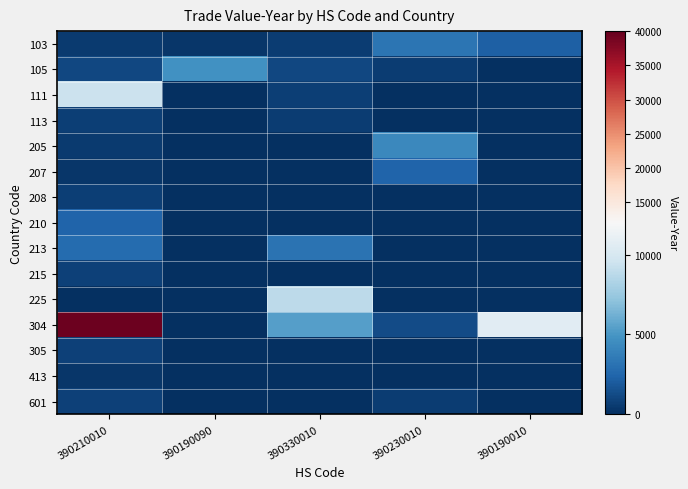

Which series changed the most between 390230010 and 390190010?

304